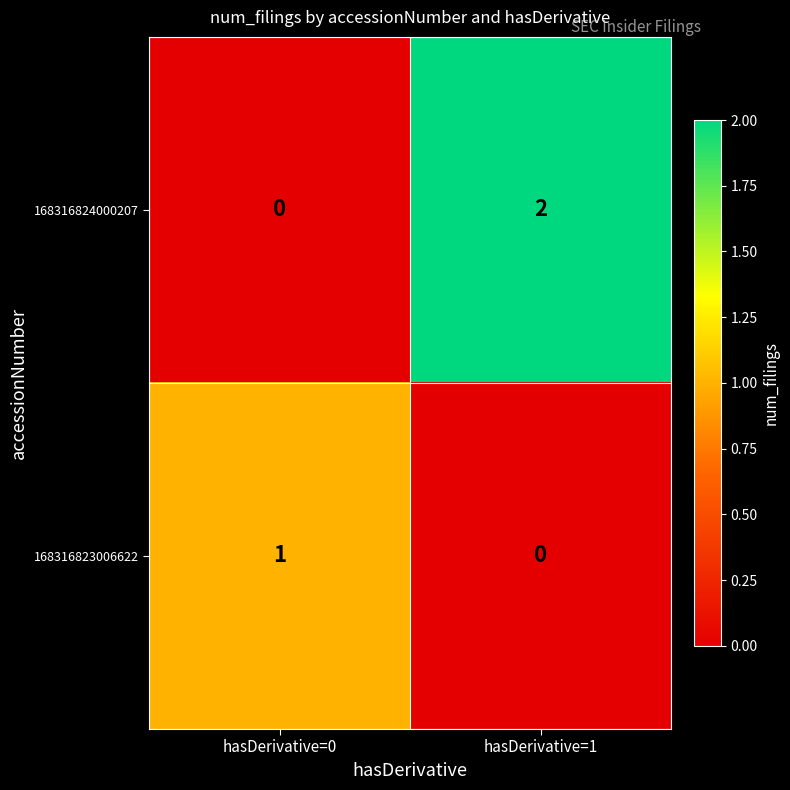

The 168316824000207 series shows 3 at hasDerivative=1. True or false?

False